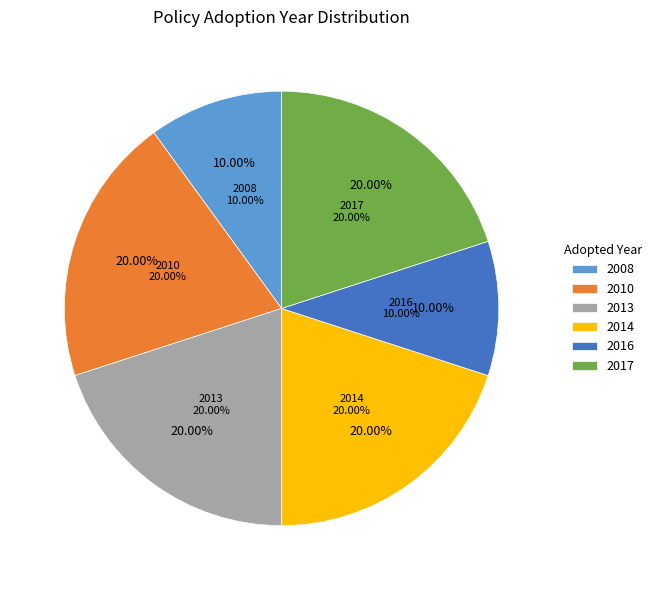

Approximately how many times larger is the value at CQC31-473232-2014 compared to CQC31-473421-2017?

1.0